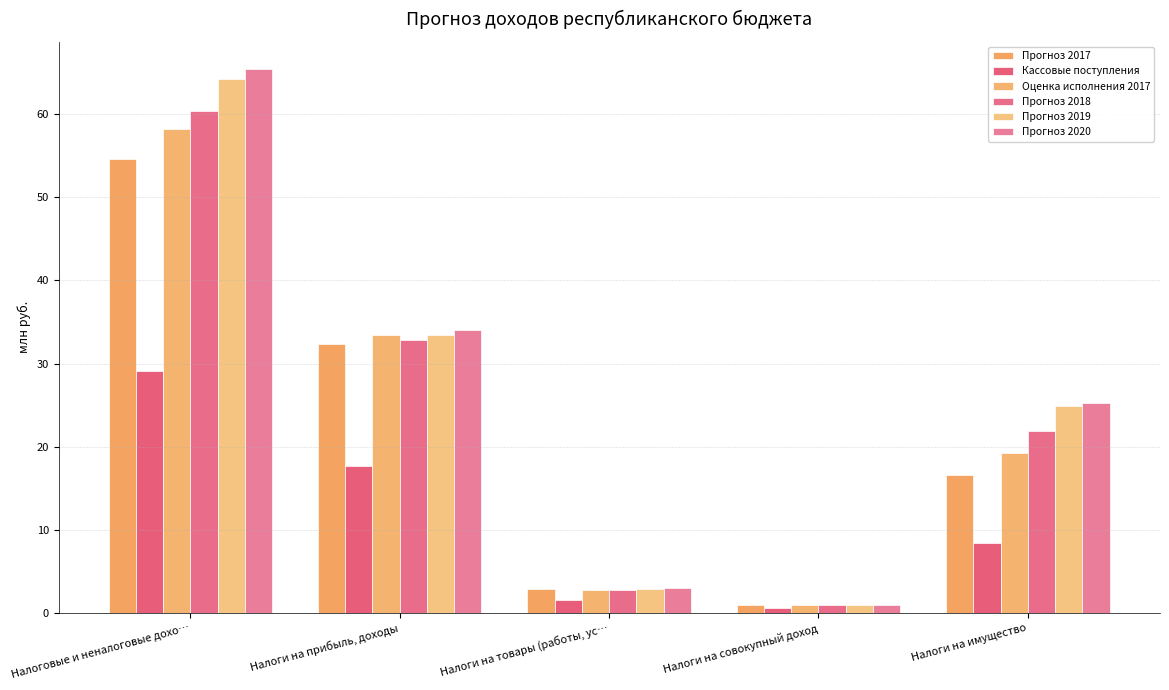

What position from the left is Налоговые и неналоговые дохо…?

1